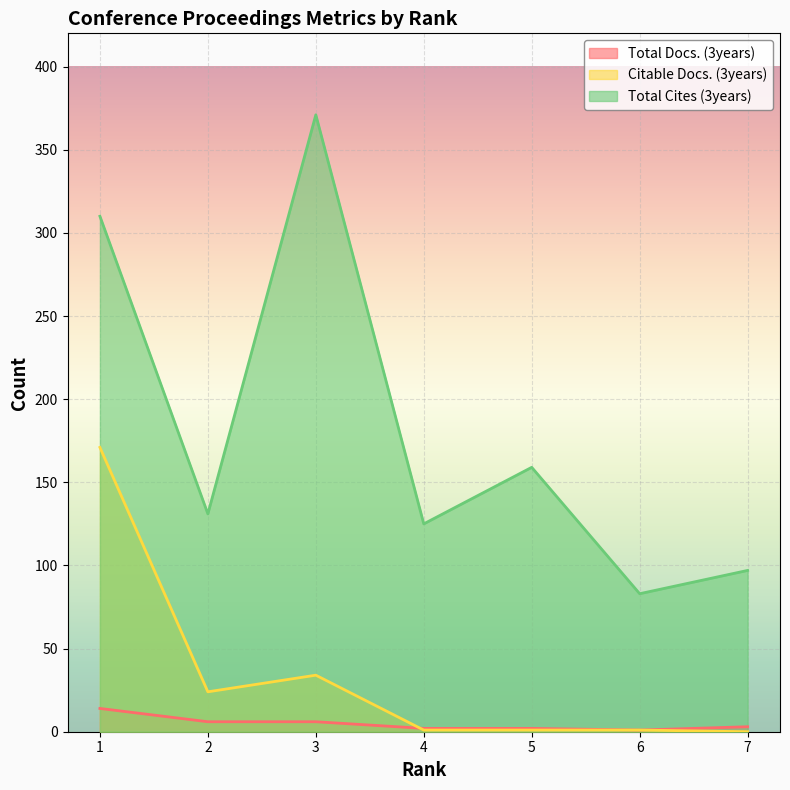

How many distinct data groups are displayed?

3